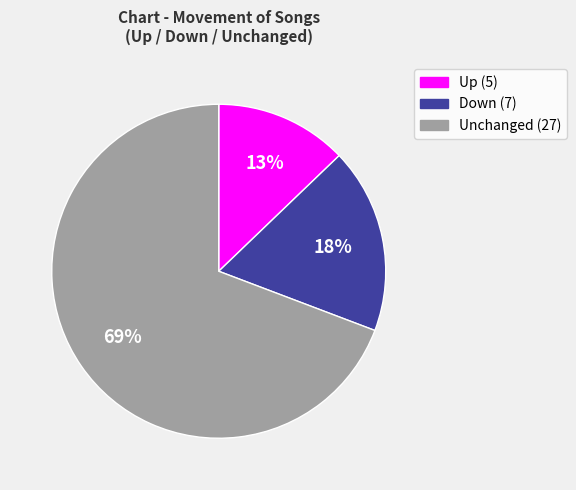

Does any single category account for the majority?

Yes